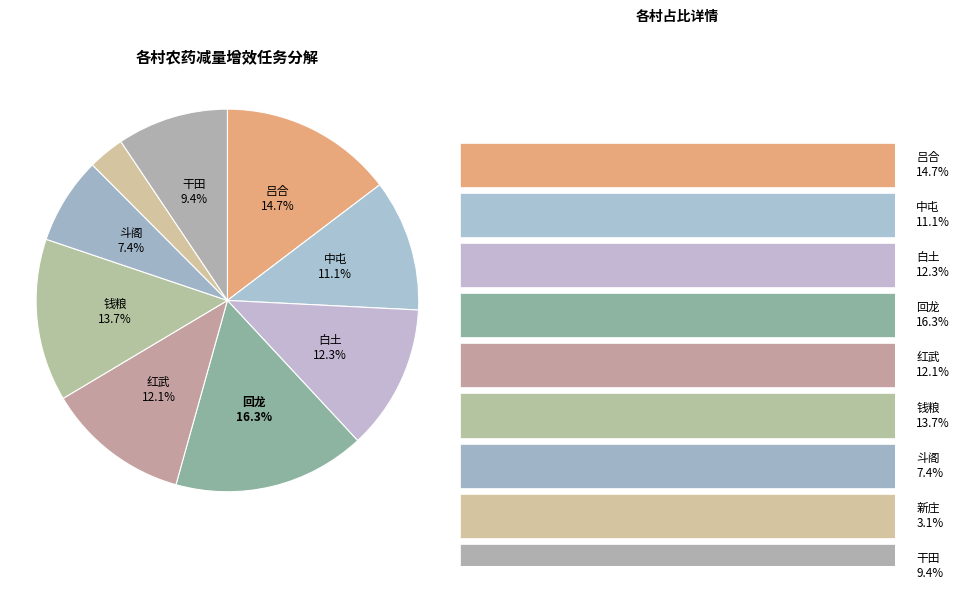

To the nearest percent, what percentage of the pie is 新庄?

3%